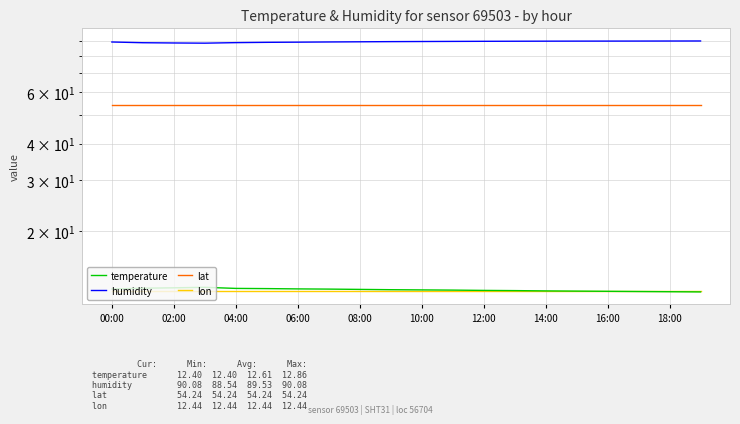

True or false: lat has more than 0 interior local peaks.

False